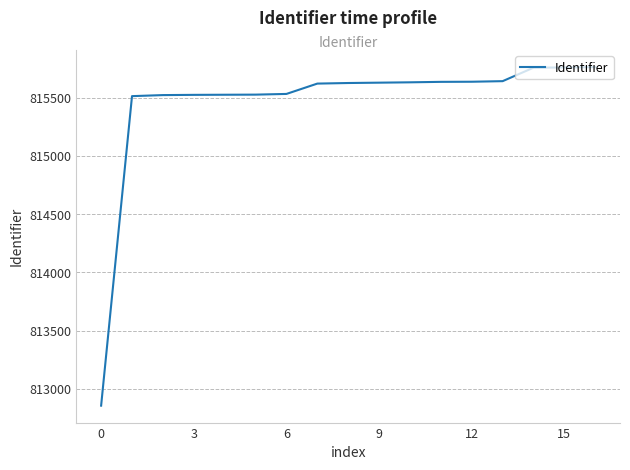

What is the minimum value shown in the chart?

812853